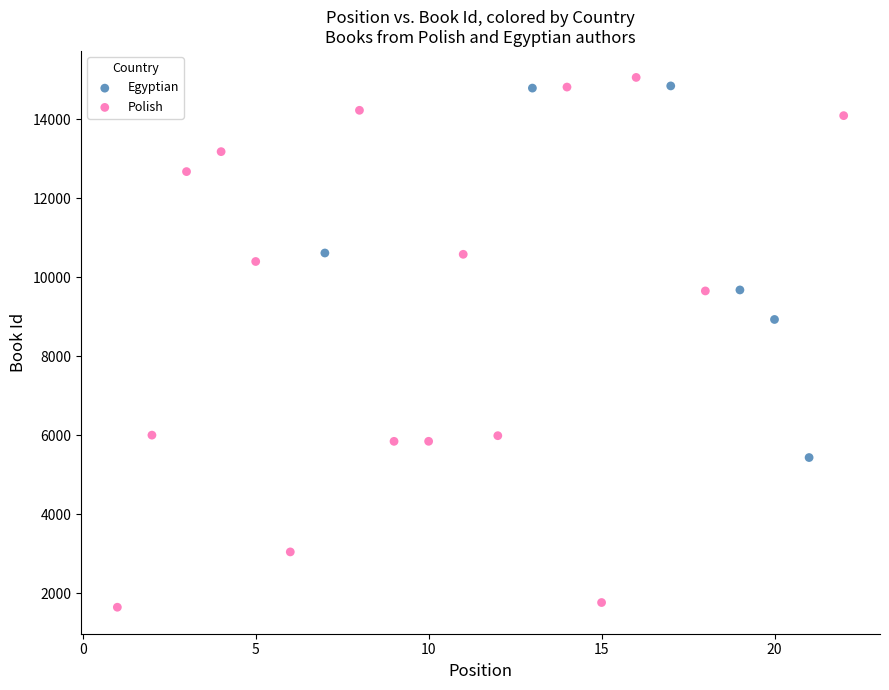

Which series reaches the minimum Y coordinate?

Polish